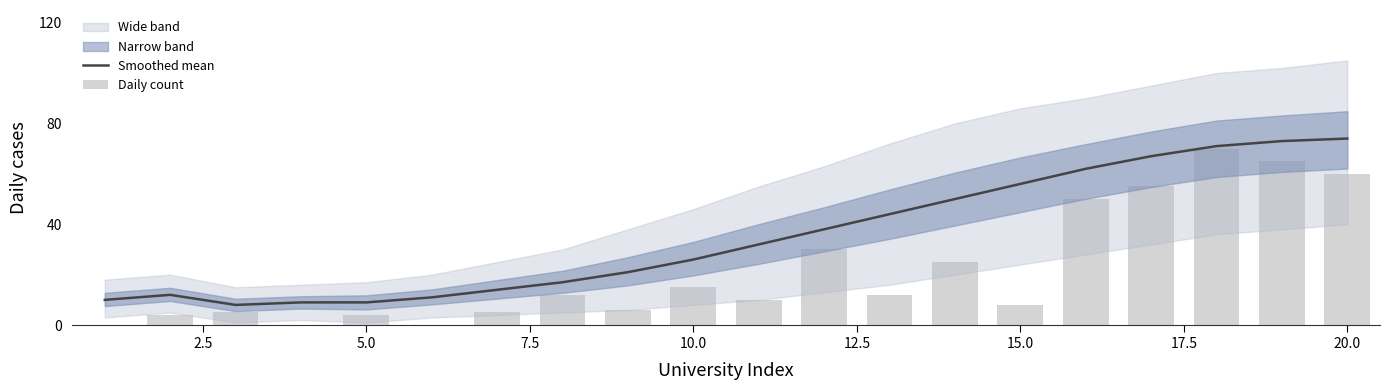

What is the minimum value for Smoothed mean?

8